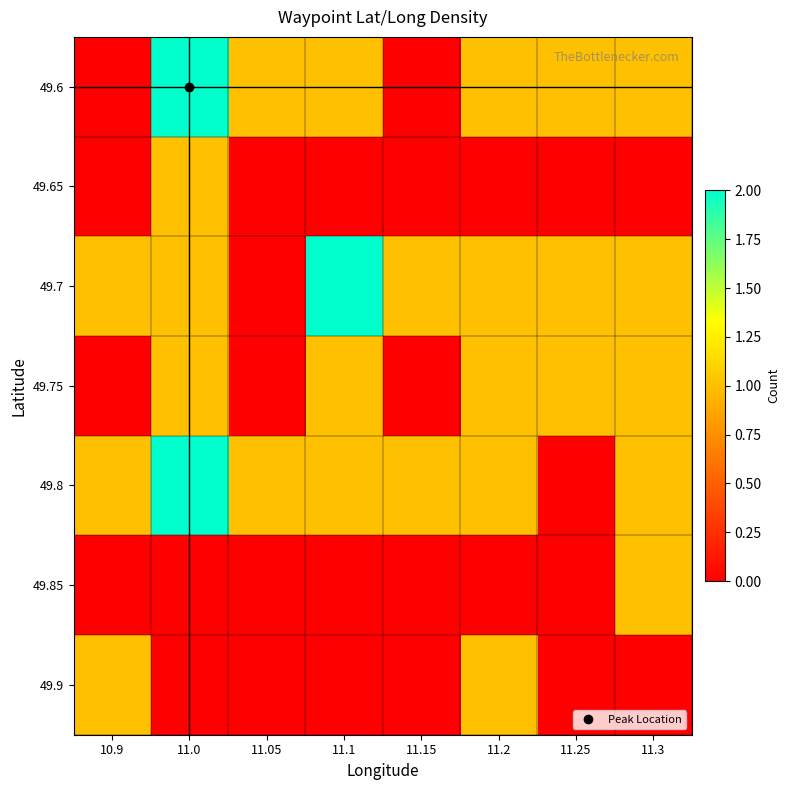

Reading right to left, list all the values displayed in this chart.

49.6: 11.3=1	11.25=1	11.2=1	11.15=0	11.1=1	11.05=1	11.0=2	10.9=0
49.65: 11.3=0	11.25=0	11.2=0	11.15=0	11.1=0	11.05=0	11.0=1	10.9=0
49.7: 11.3=1	11.25=1	11.2=1	11.15=1	11.1=2	11.05=0	11.0=1	10.9=1
49.75: 11.3=1	11.25=1	11.2=1	11.15=0	11.1=1	11.05=0	11.0=1	10.9=0
49.8: 11.3=1	11.25=0	11.2=1	11.15=1	11.1=1	11.05=1	11.0=2	10.9=1
49.85: 11.3=1	11.25=0	11.2=0	11.15=0	11.1=0	11.05=0	11.0=0	10.9=0
49.9: 11.3=0	11.25=0	11.2=1	11.15=0	11.1=0	11.05=0	11.0=0	10.9=1